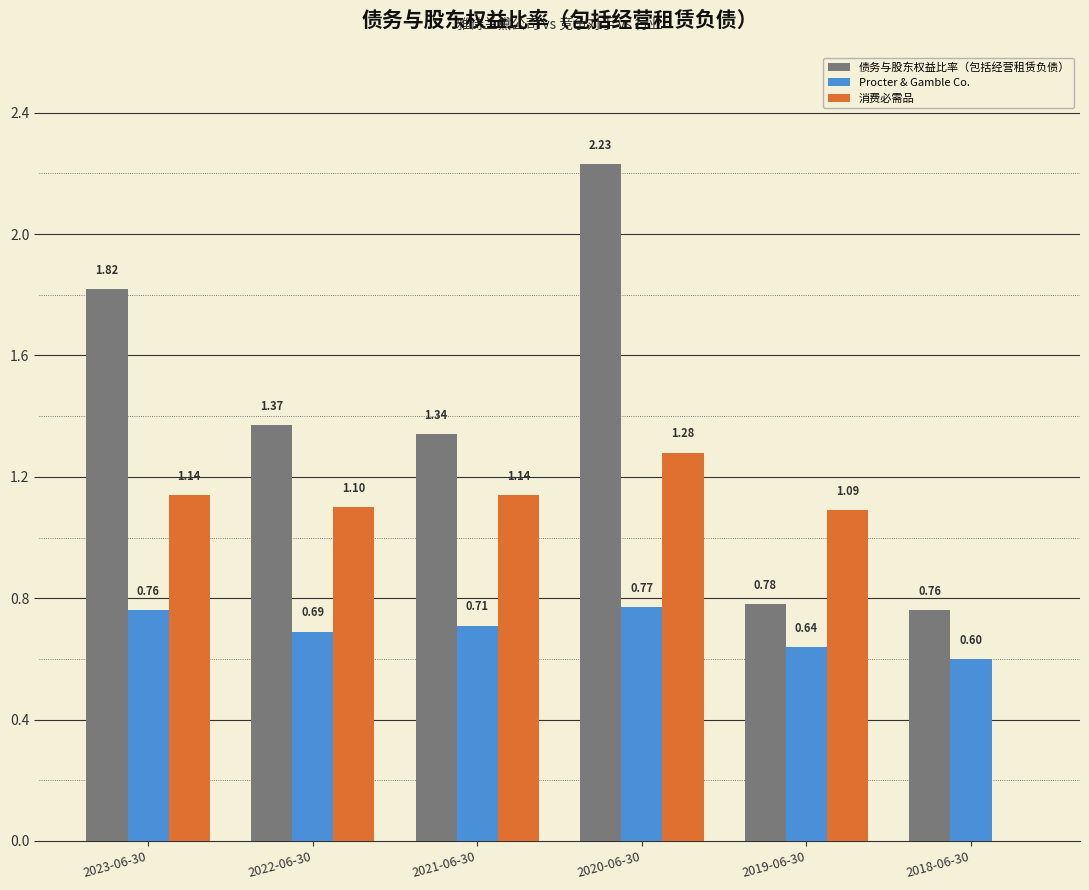

At which label is 债务与股东权益比率（包括经营租赁负债） closest to 1?

2019-06-30